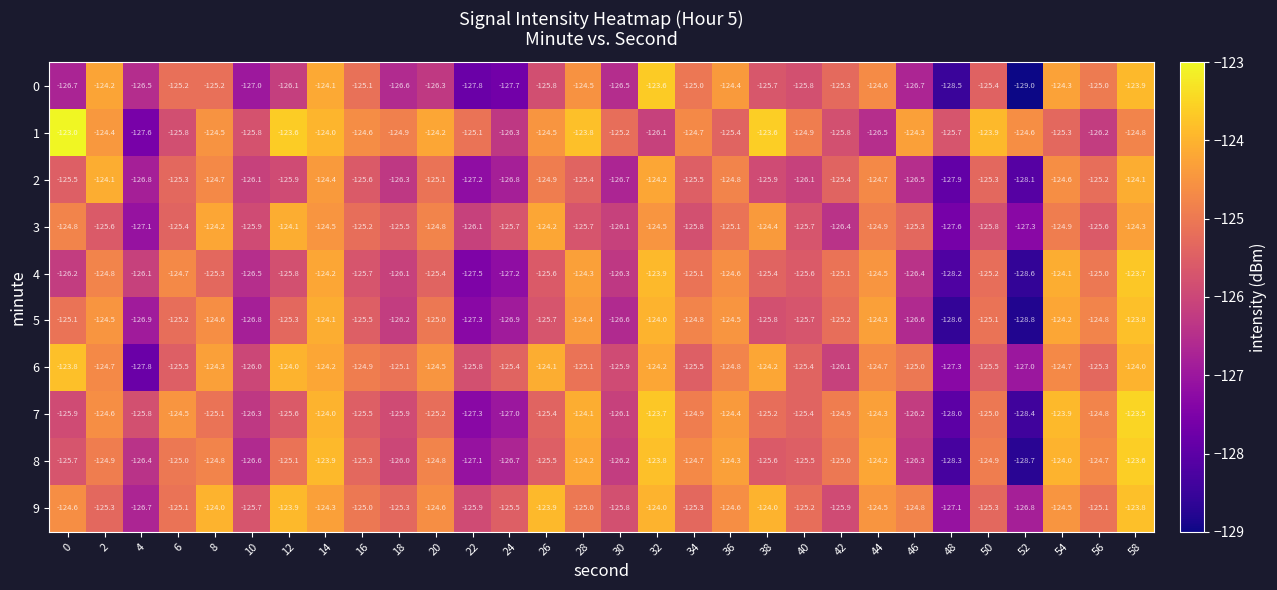

How many series are shown in this chart?

10